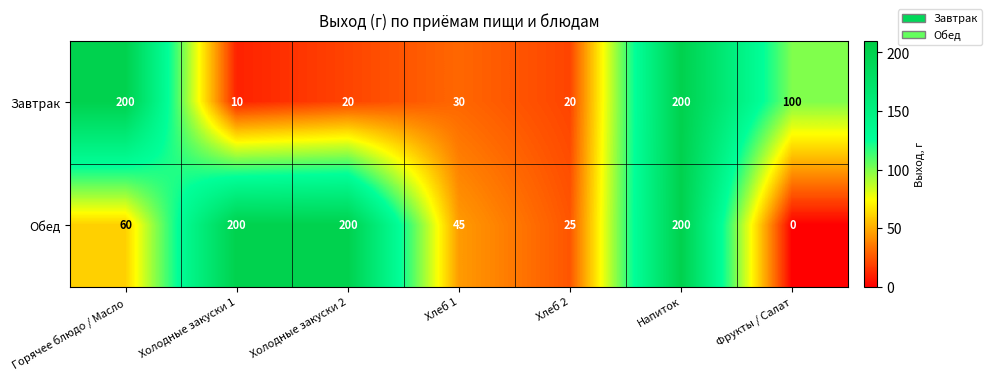

How many distinct data groups are displayed?

2